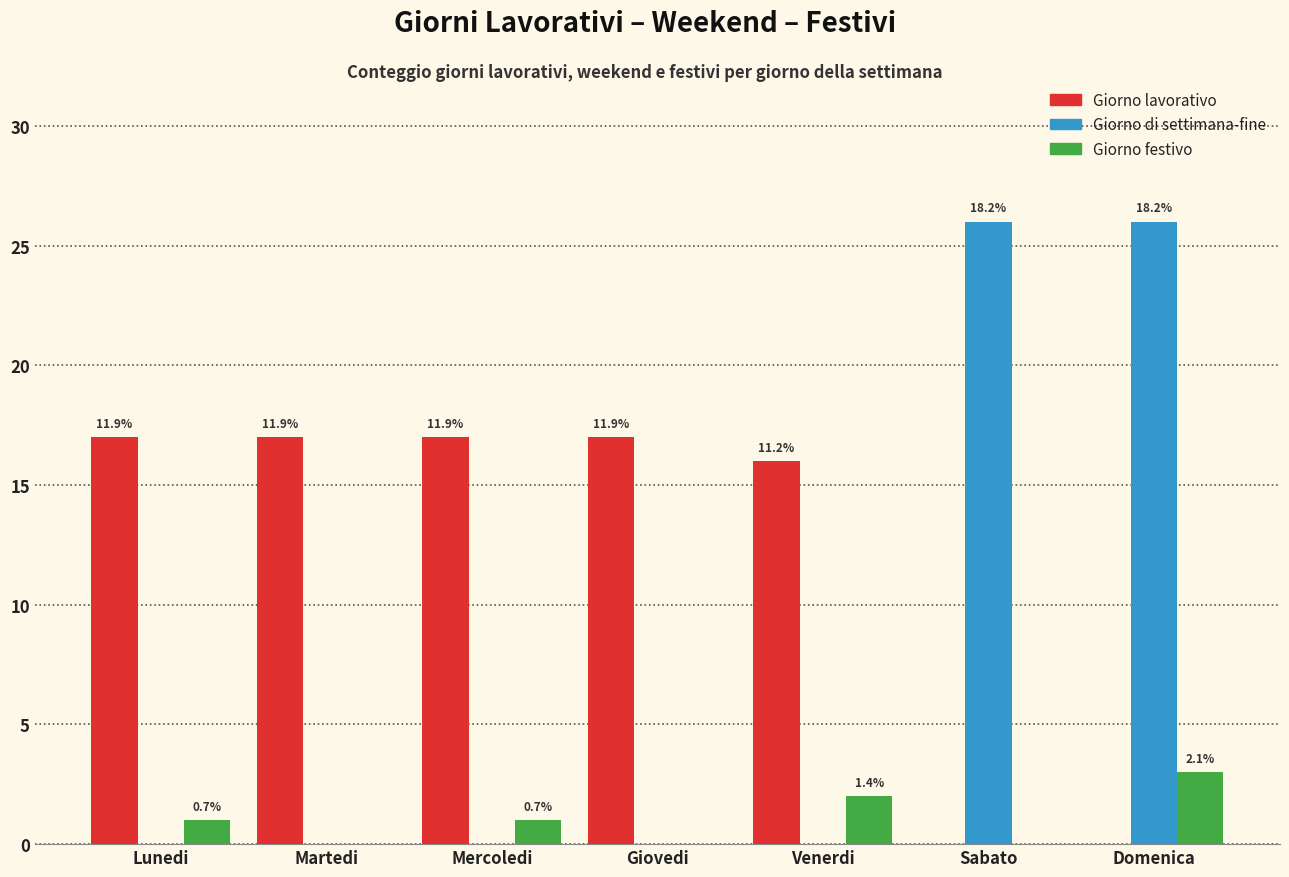

Is the value of Giorno festivo at Martedi greater than the value of Giorno lavorativo at Martedi?

No